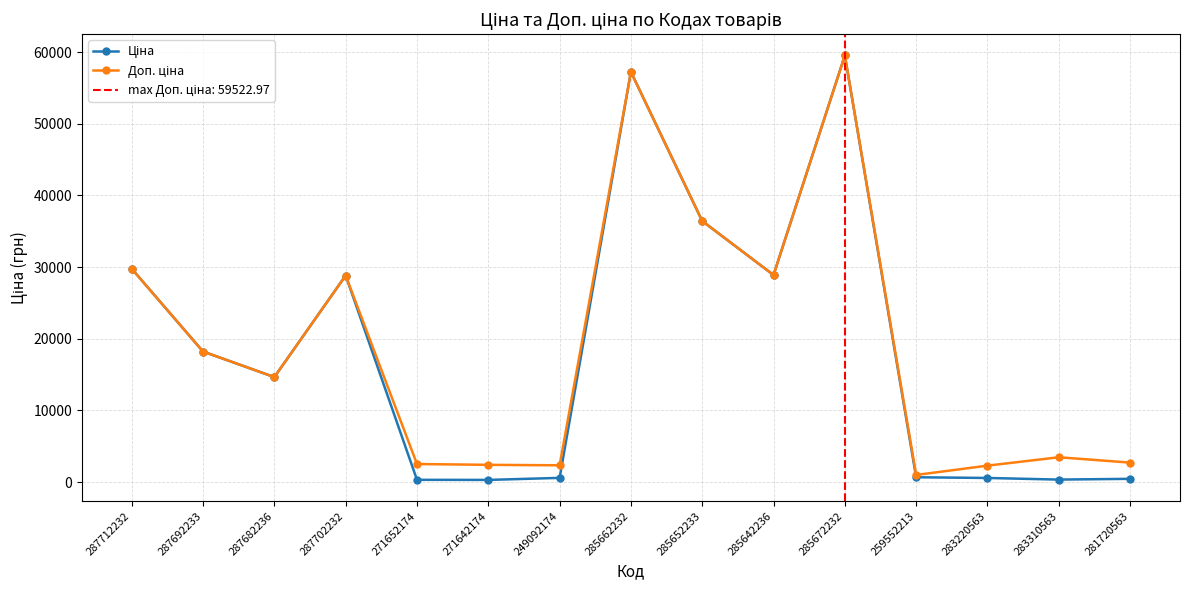

Count the number of data series in this chart.

2